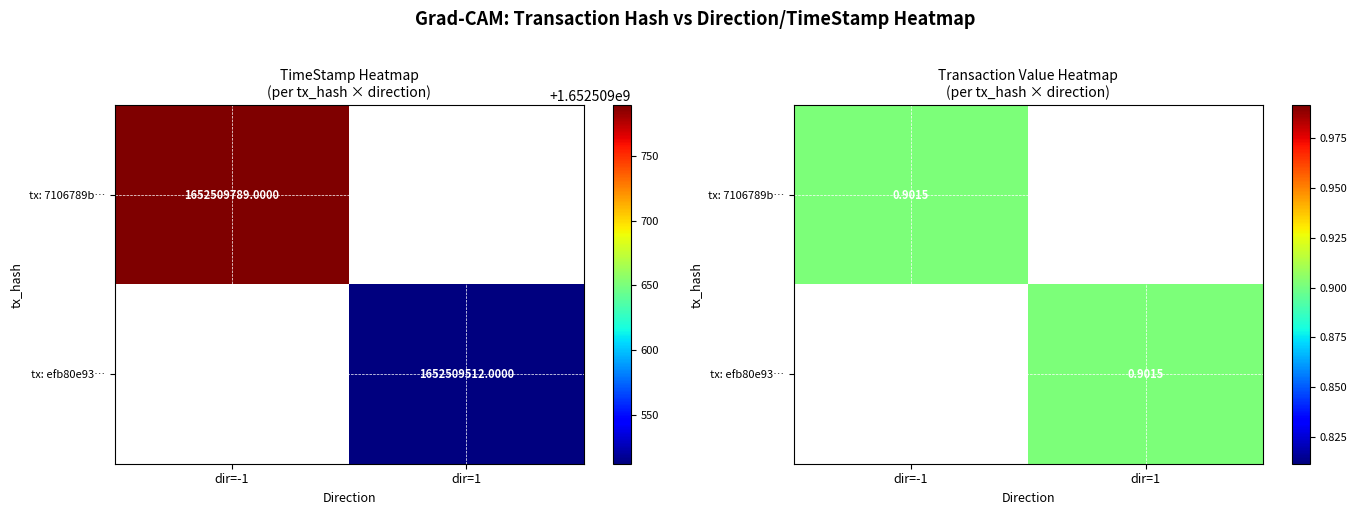

What is the sum of the efb80e93896a0a95e0fdfe7d27944f899d23e31 values at 1 and -1?

1652509513